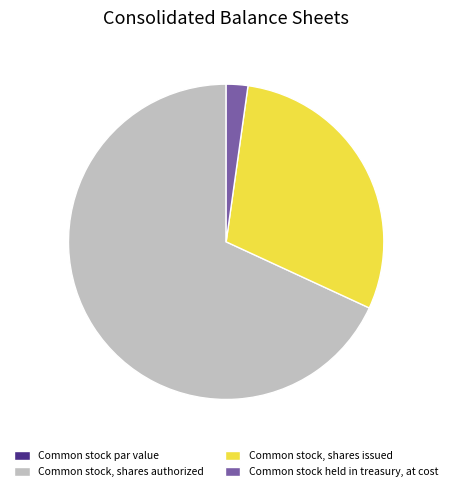

Is it true that Common stock held in treasury, at cost is 2% of the pie?

True